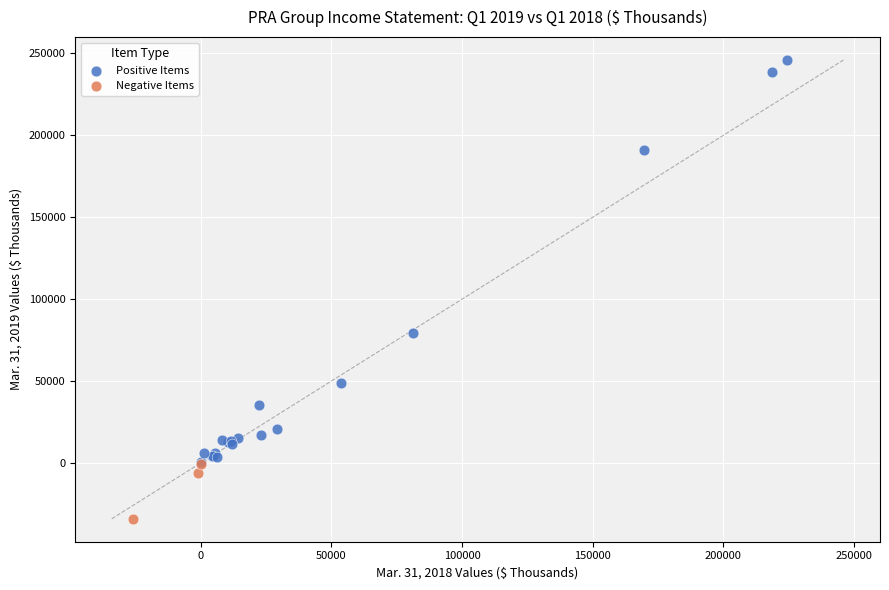

Which series contains the lowest Y value?

Negative Items